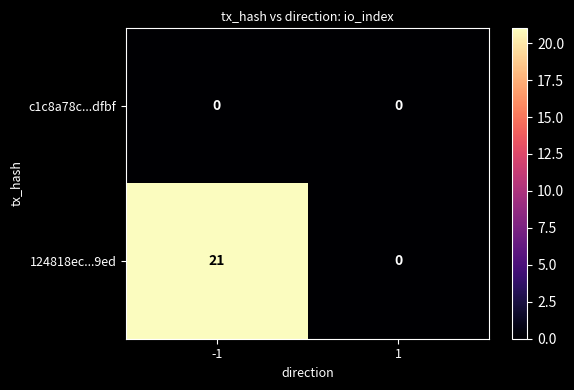

Reading right to left, list all the values displayed in this chart.

c1c8a78c...dfbf: 1=0	-1=0
124818ec...9ed: 1=0	-1=21